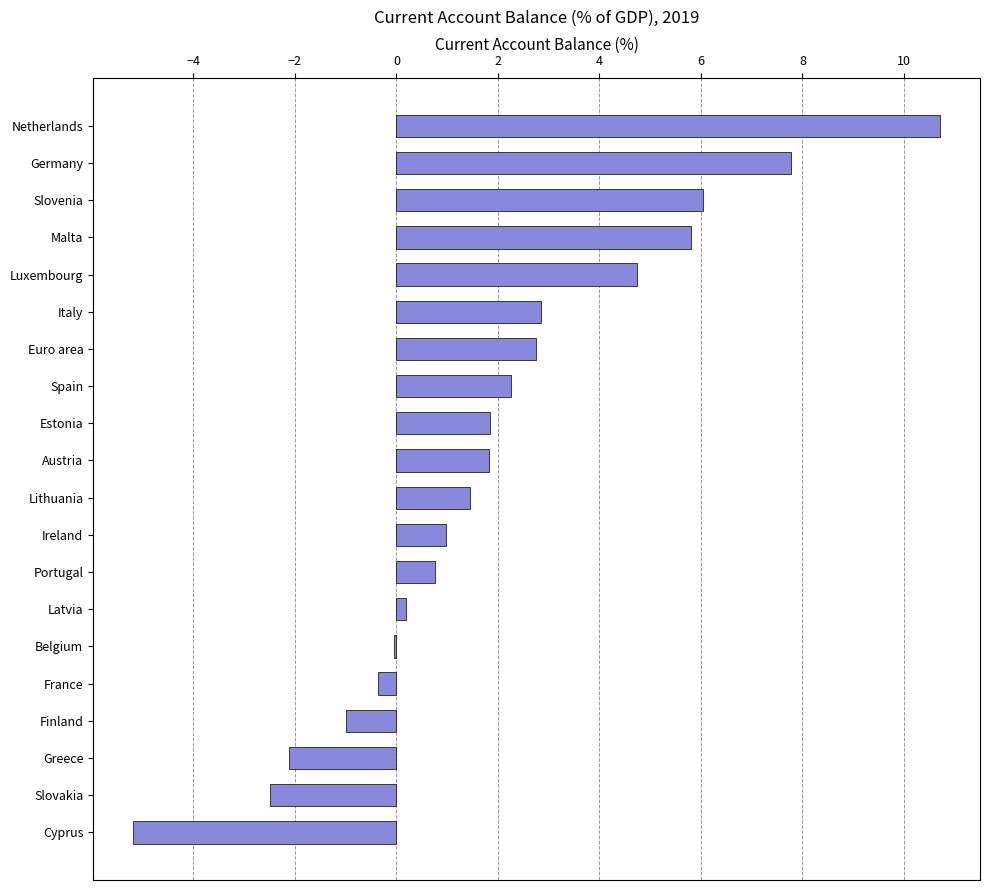

Are the bars horizontal?

Yes